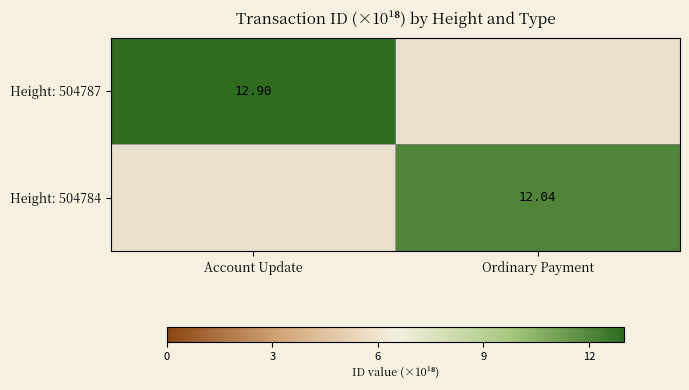

Count the number of categories in the chart.

2